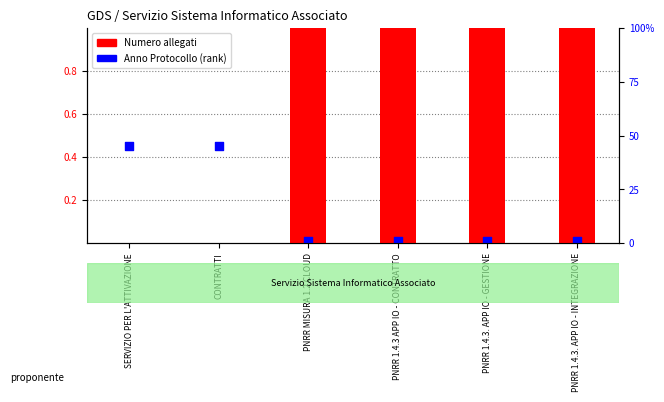

What are all the series names shown in the legend?

Numero allegati, Anno Protocollo (rank)